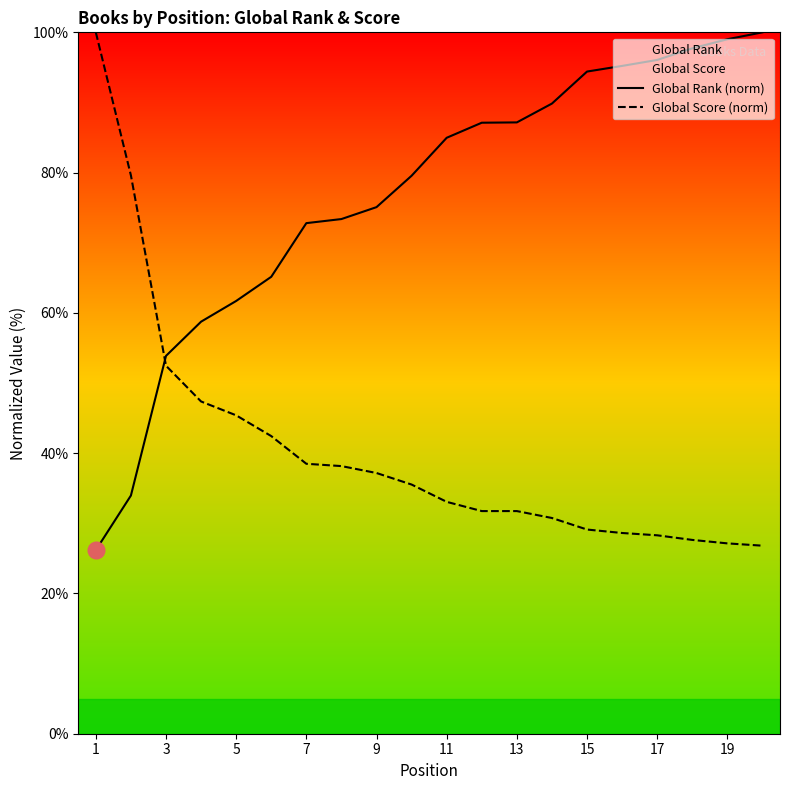

Count the number of categories in the chart.

20